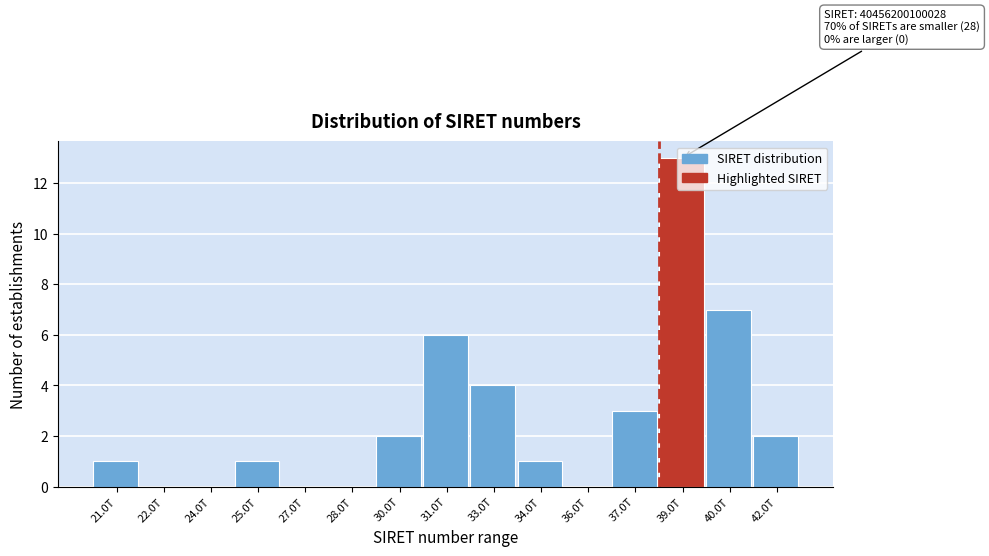

What is the sum of all values?

40